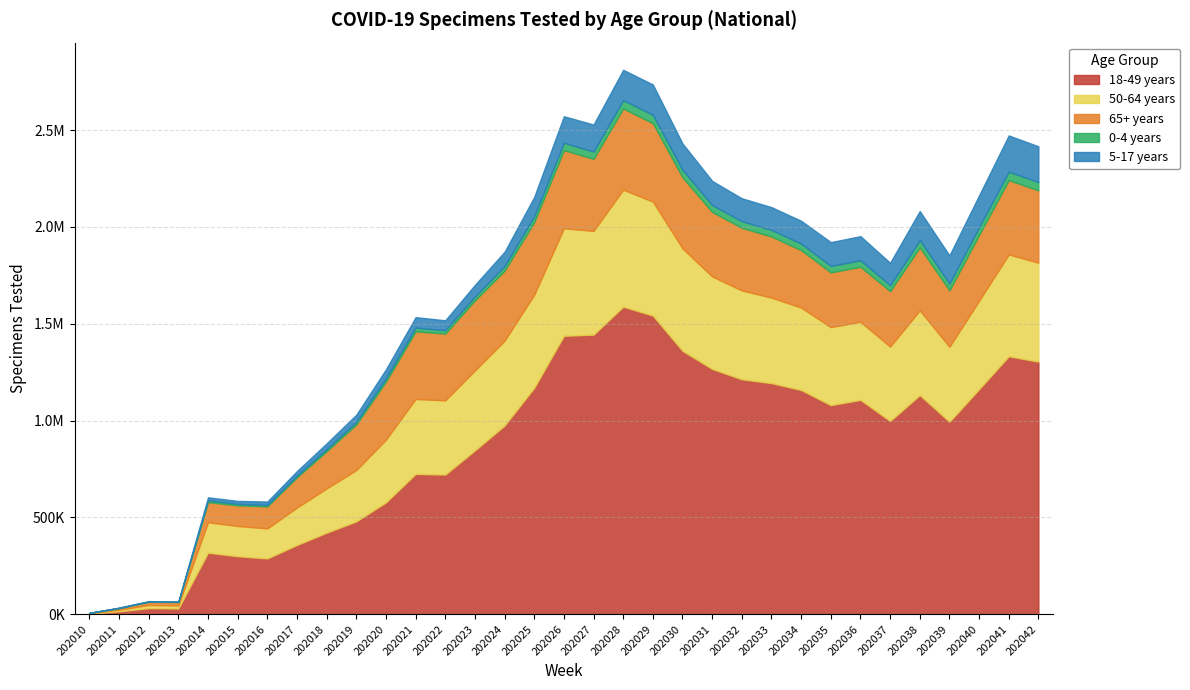

What is the minimum value for 65+ years?

2157